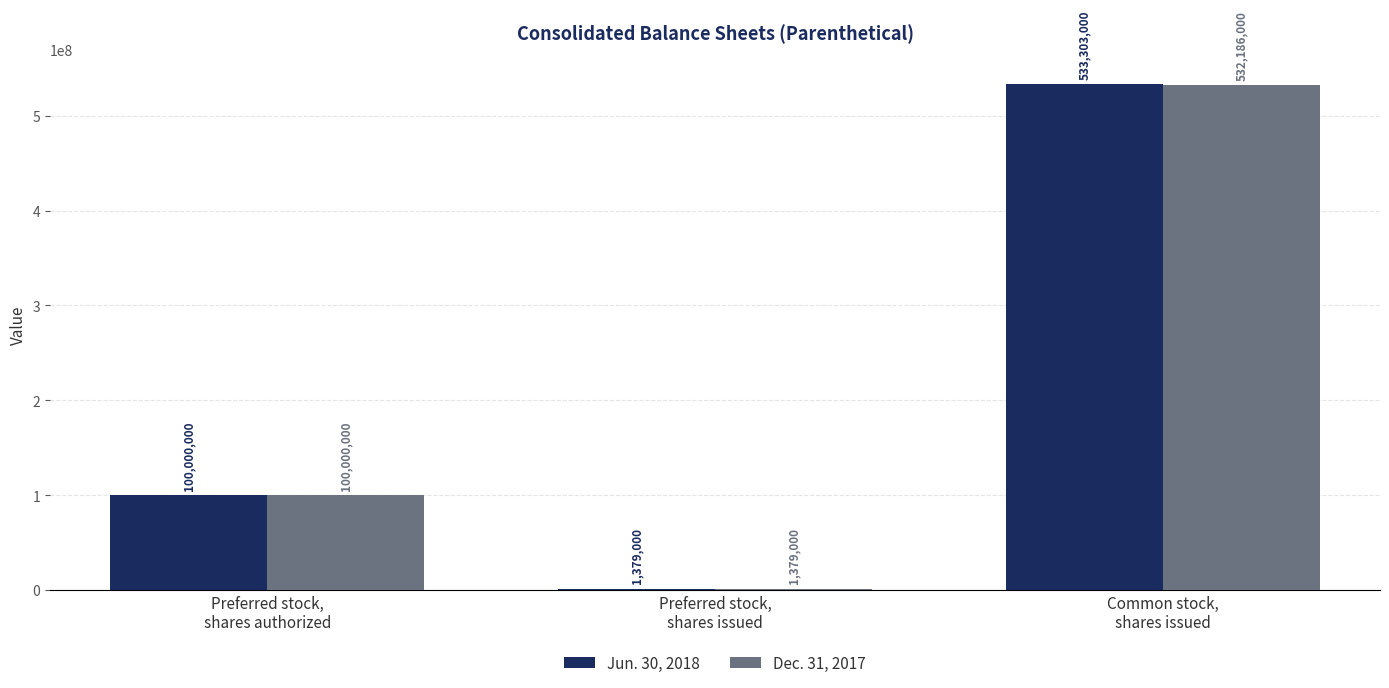

What is the highest value of the Dec. 31, 2017 series?

532186000